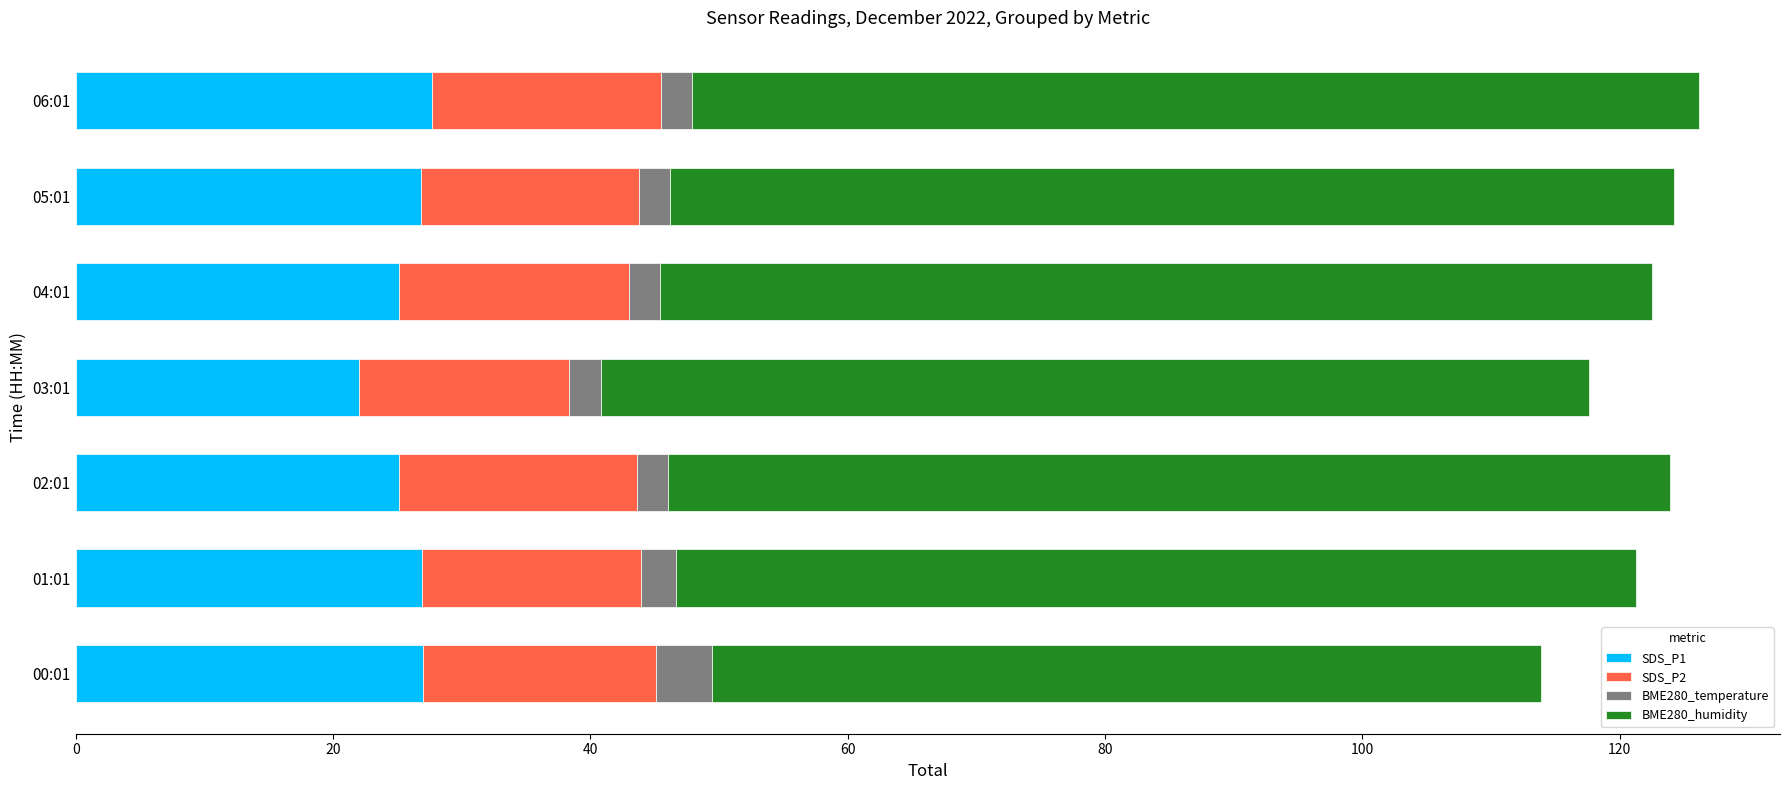

The value of SDS_P1 at 05:01 is 42.5. True or false?

False